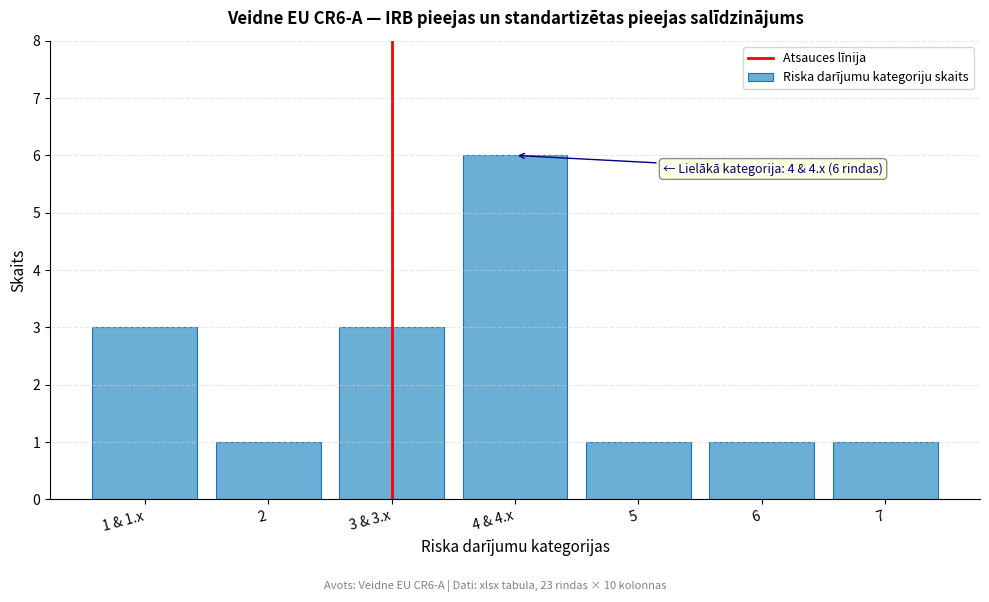

Reading left to right, extract all data points from this chart.

1 & 1.x=3	2=1	3 & 3.x=3	4 & 4.x=6	5=1	6=1	7=1